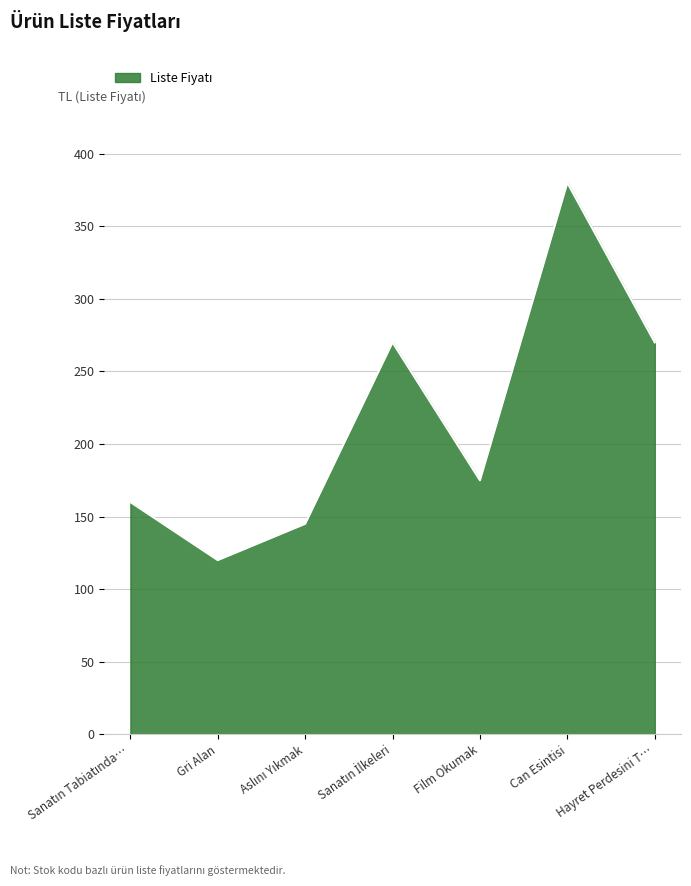

What is the smallest value displayed?

120